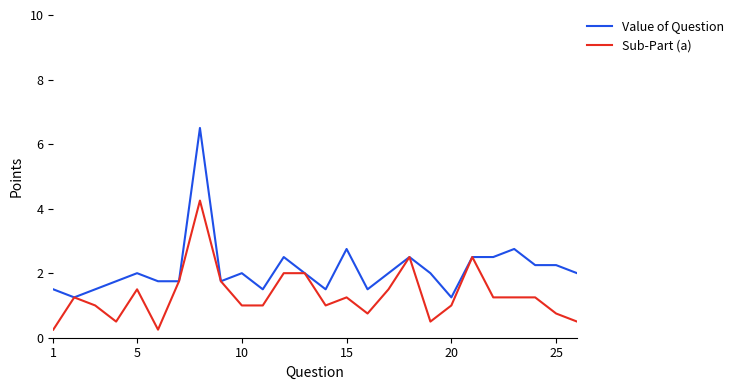

List the series in order of their peak value, highest first.

Value of Question, Sub-Part (a)